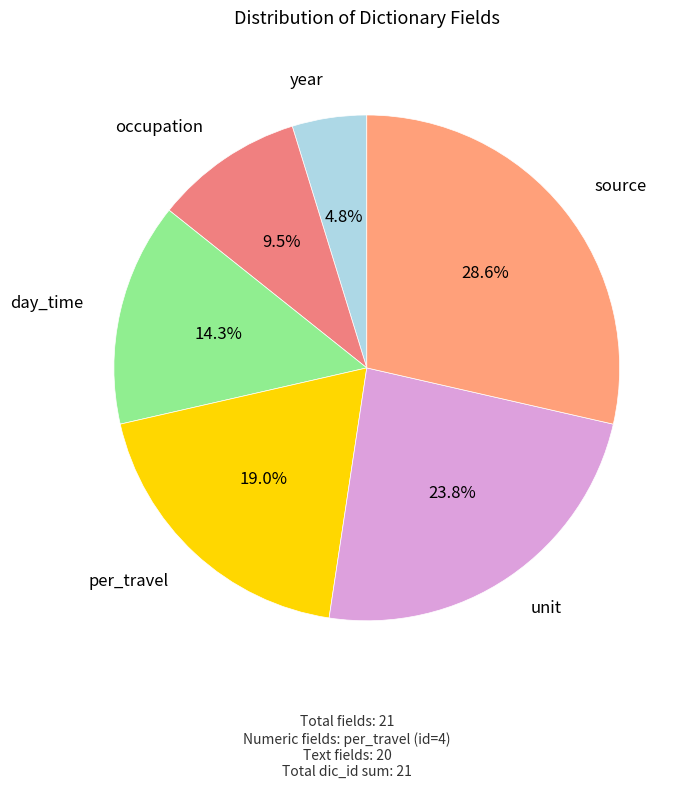

How many segments does this pie chart have?

6